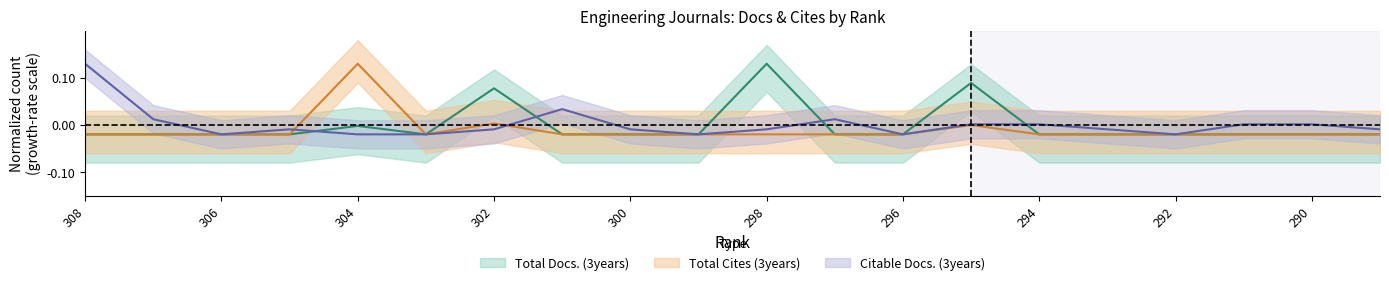

Rank the series at 296 from highest to lowest value.

Total Docs. (3years), Citable Docs. (3years), Total Cites (3years)